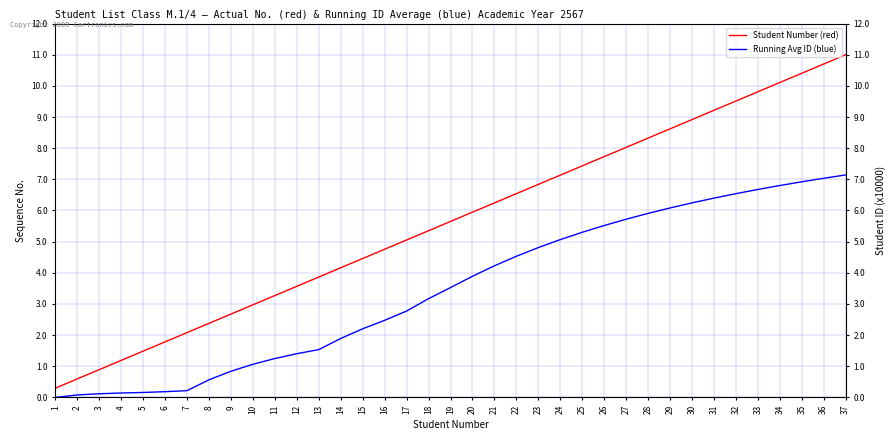

Reading left to right, transcribe all the data shown in this chart.

Student Number (red): 0.3	0.6	0.9	1.2	1.5	1.8	2.1	2.4	2.7	3.0	3.3	3.6	3.9	4.2	4.5	4.8	5.1	5.4	5.6	5.9	6.2	6.5	6.8	7.1	7.4	7.7	8.0	8.3	8.6	8.9	9.2	9.5	9.8	10.1	10.4	10.7	11.0
Running Avg ID (blue): 0.0	0.1	0.1	0.1	0.2	0.2	0.2	0.6	0.8	1.1	1.2	1.4	1.5	1.9	2.2	2.5	2.8	3.2	3.5	3.9	4.2	4.5	4.8	5.1	5.3	5.5	5.7	5.9	6.1	6.2	6.4	6.5	6.7	6.8	6.9	7.0	7.1